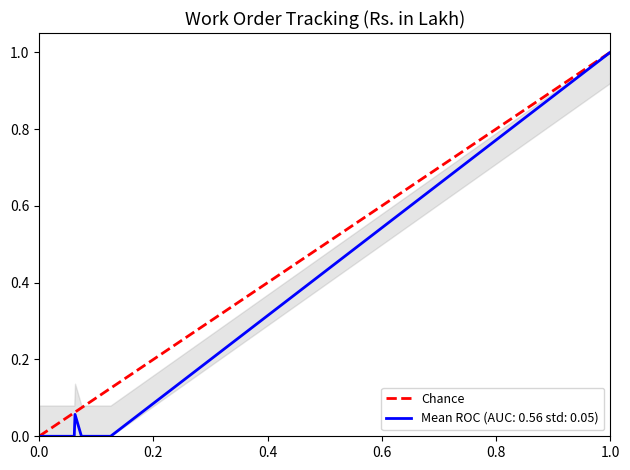

Is it true that Mean ROC (AUC: 0.56 std: 0.05) equals 1.0 at 1.0?

True